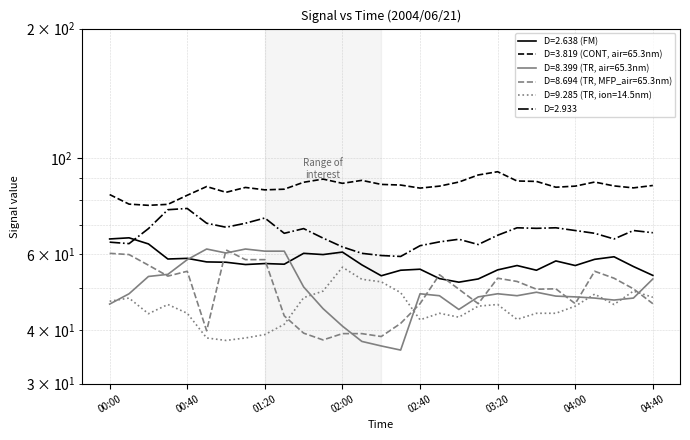

Which series ends up on top after the final intersection of 8.399 and 2.638?

2.638